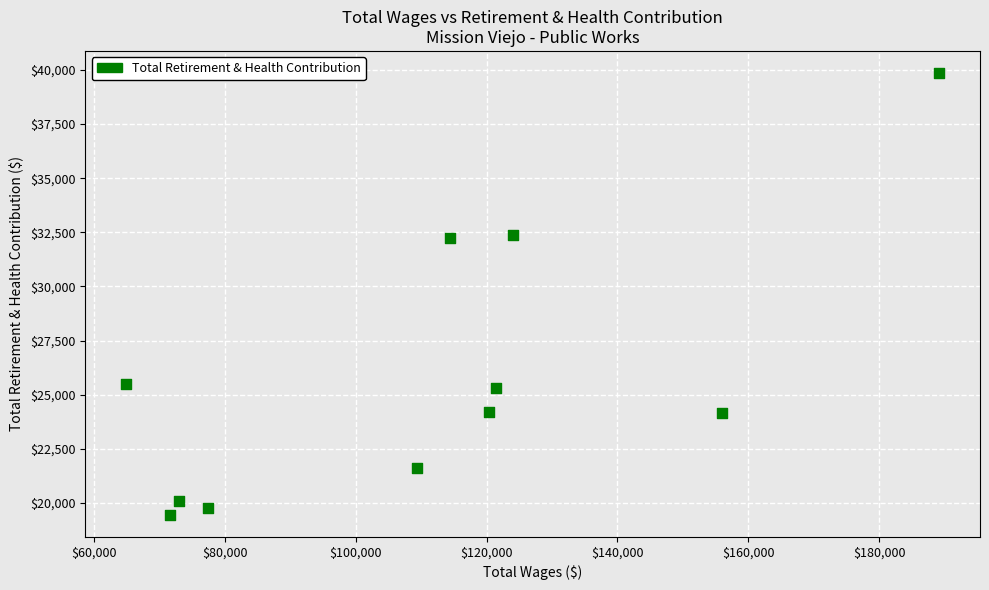

What is the average Y value?

25868